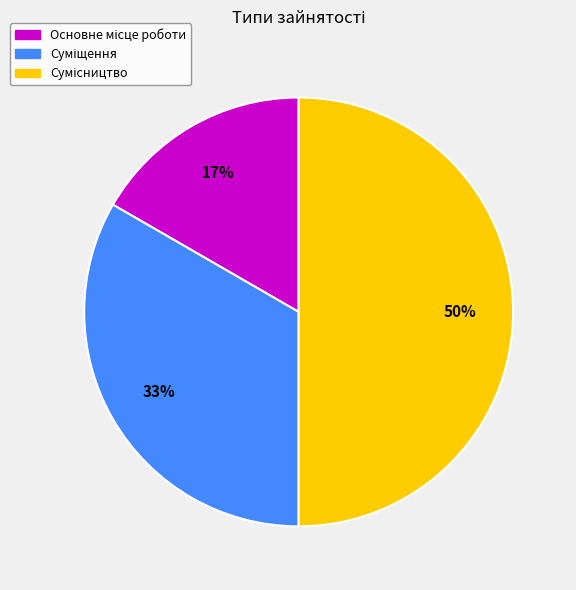

To the nearest percent, what is the difference between the largest and smallest slice percentages?

33%